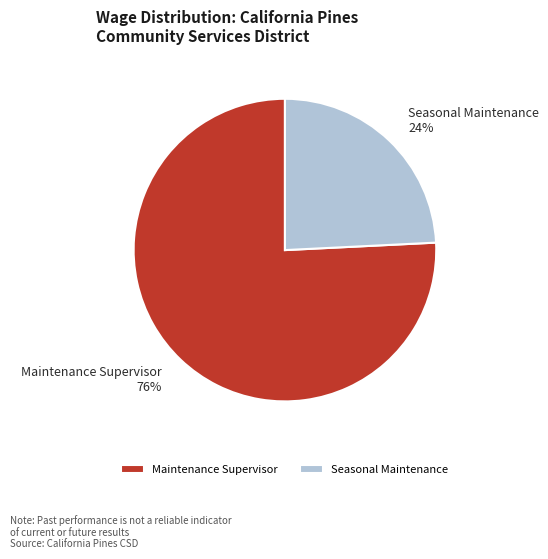

How many slices are in this pie chart?

2